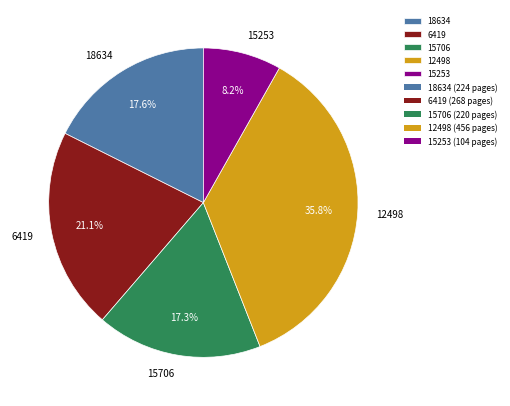

What is the largest slice in the pie chart?

12498